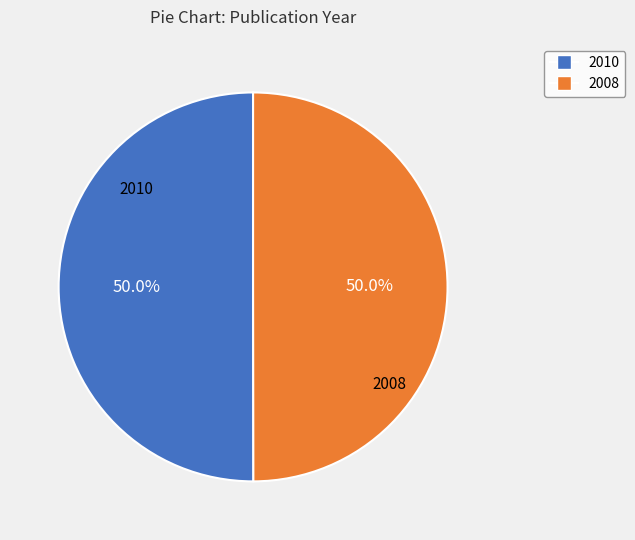

True or false: 2010 accounts for 50% of the total.

True